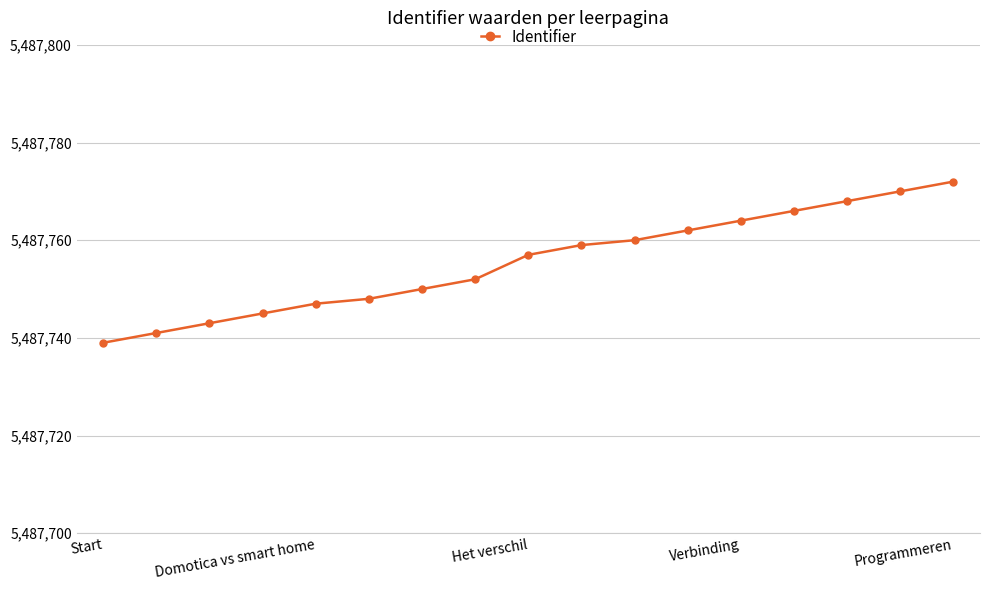

What is the minimum value shown in the chart?

5487739